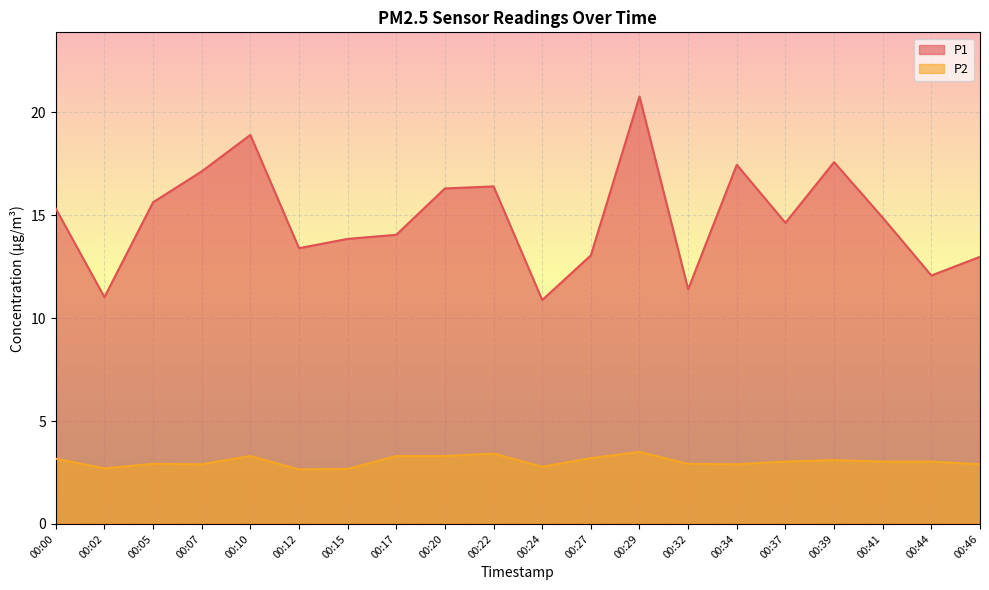

What is the average value of the P1 series?

14.9